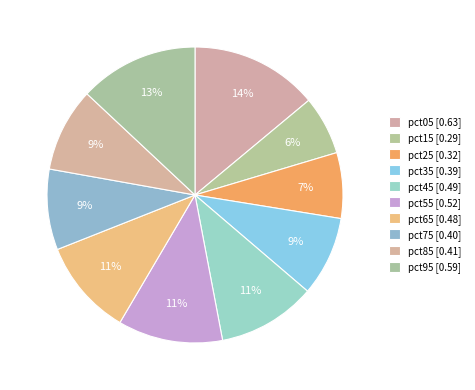

True or false: pct65 accounts for 11% of the total.

True